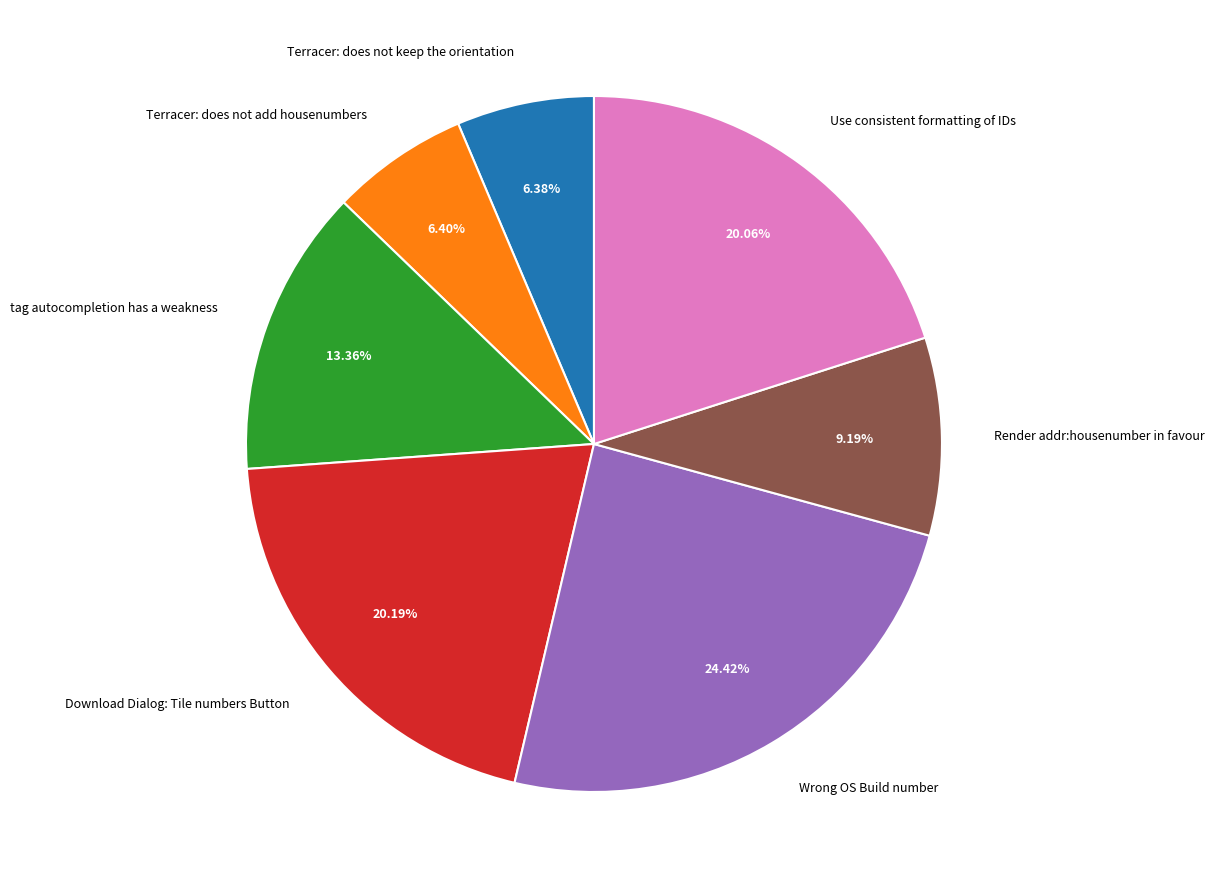

To the nearest percent, what is the average slice percentage?

14%